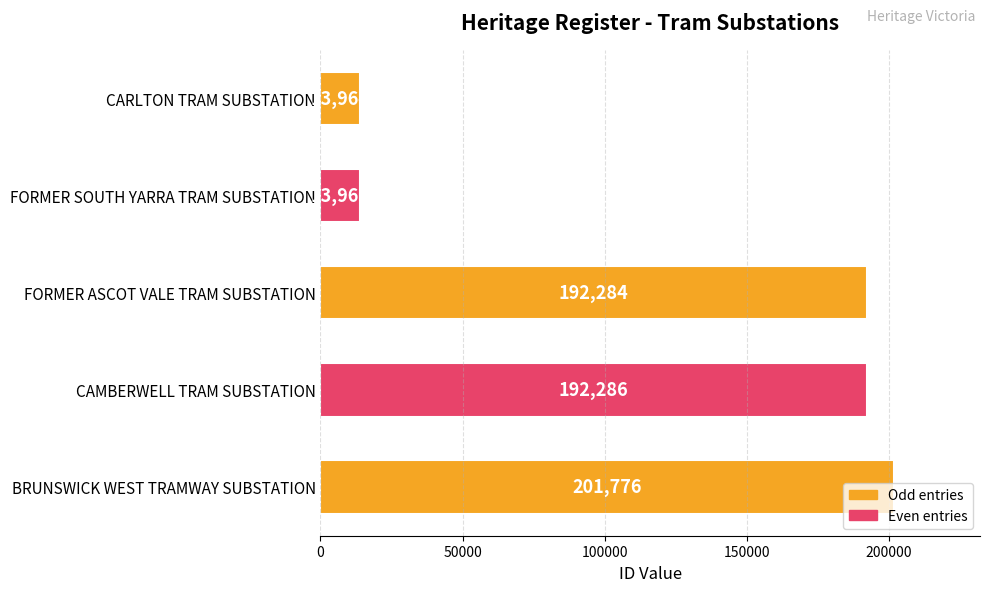

Between FORMER SOUTH YARRA TRAM SUBSTATION and BRUNSWICK WEST TRAMWAY SUBSTATION, which is larger?

BRUNSWICK WEST TRAMWAY SUBSTATION